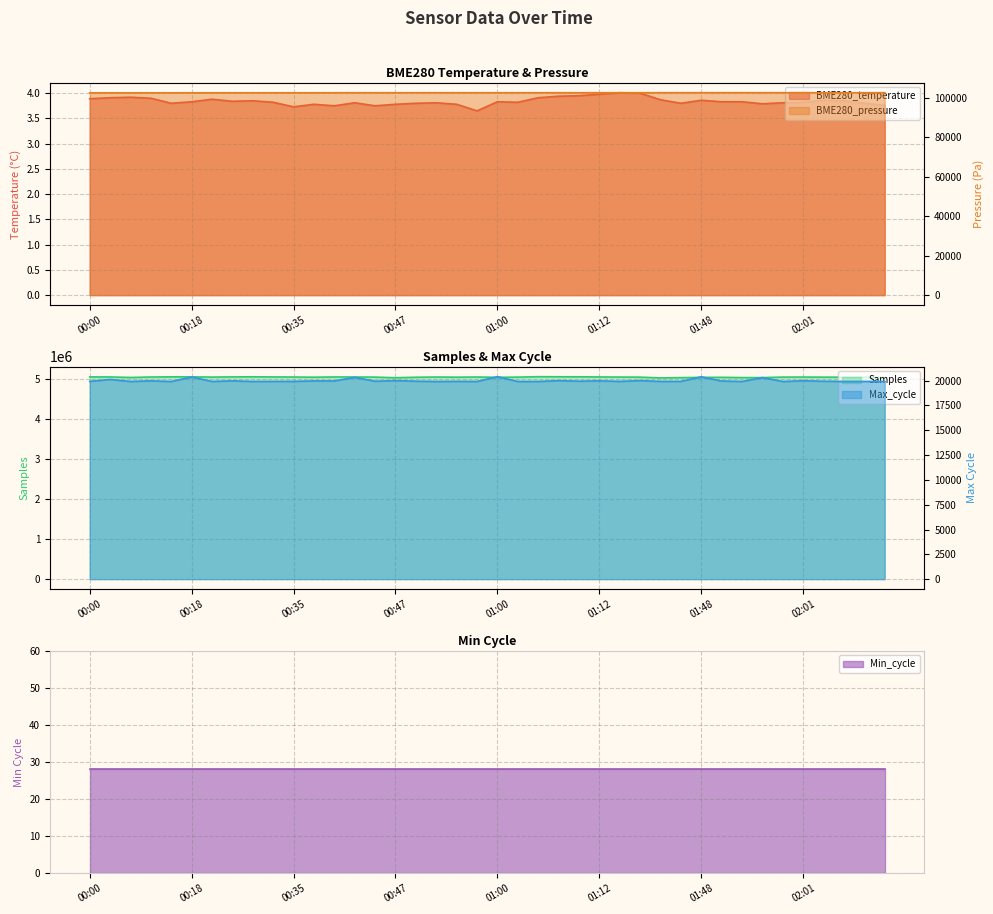

True or false: BME280_pressure and BME280_temperature cross at least once.

False